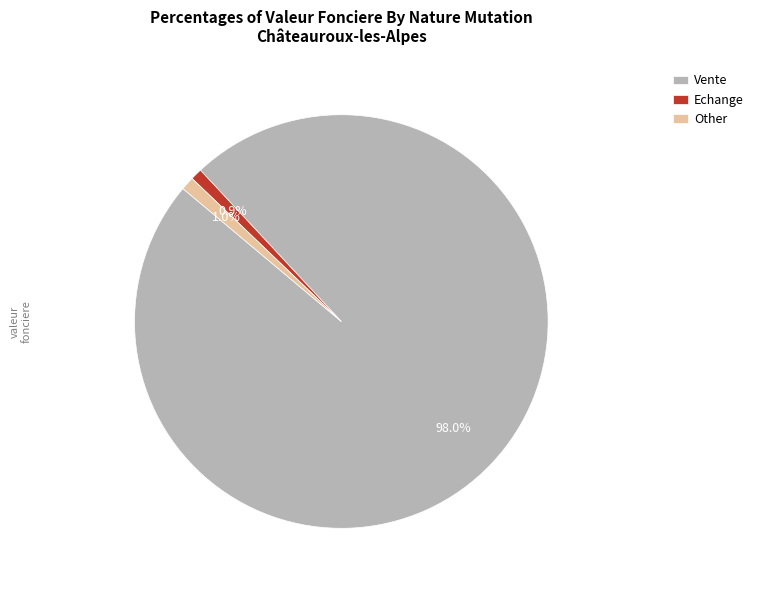

Between Vente and Echange, which is larger?

Vente